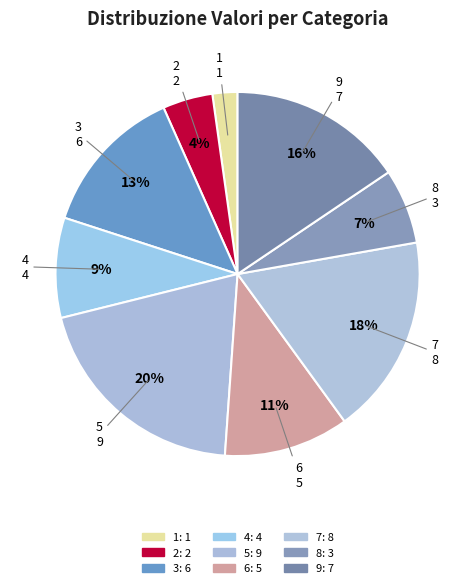

Rank the categories by value from highest to lowest.

5, 7, 9, 3, 6, 4, 8, 2, 1